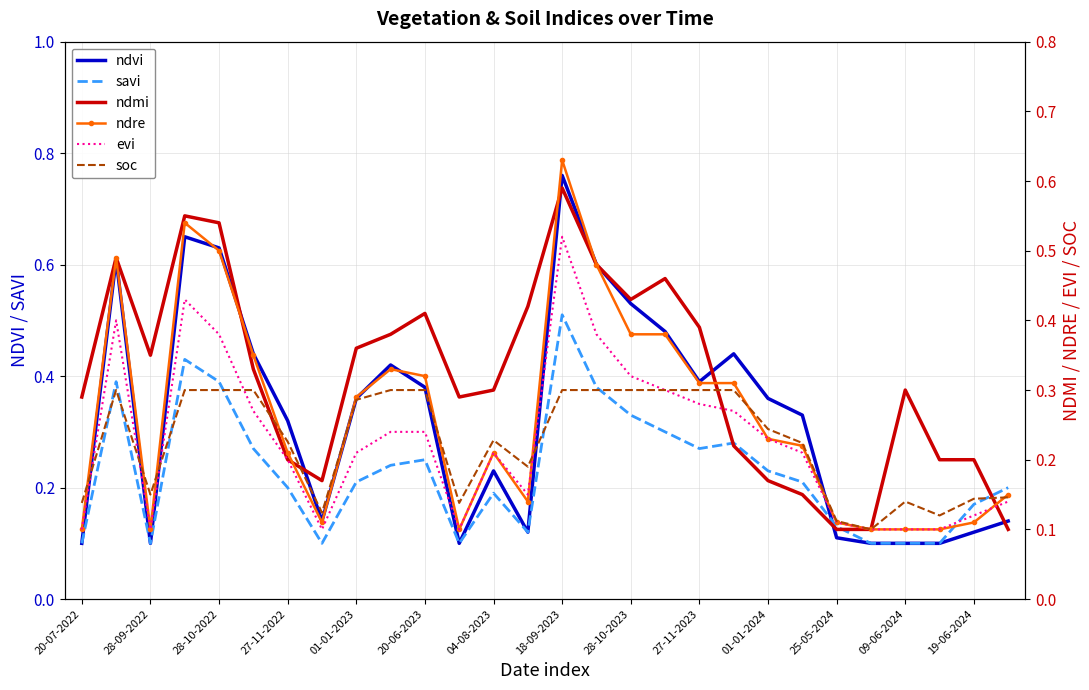

At which category does ndvi reach its first local valley?

28-09-2022